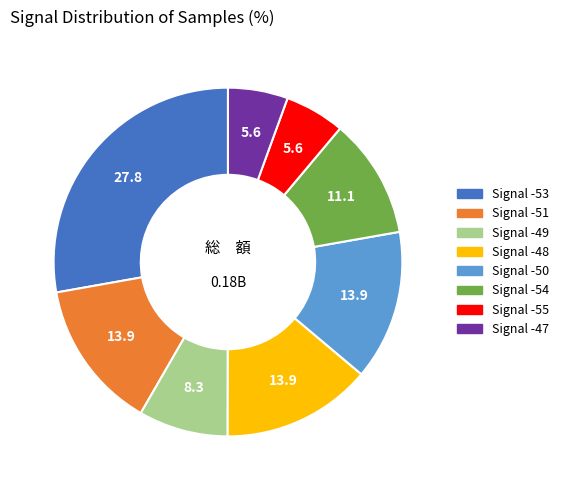

What is the ratio of the value at Signal -48 to the value at Signal -47?

2.5